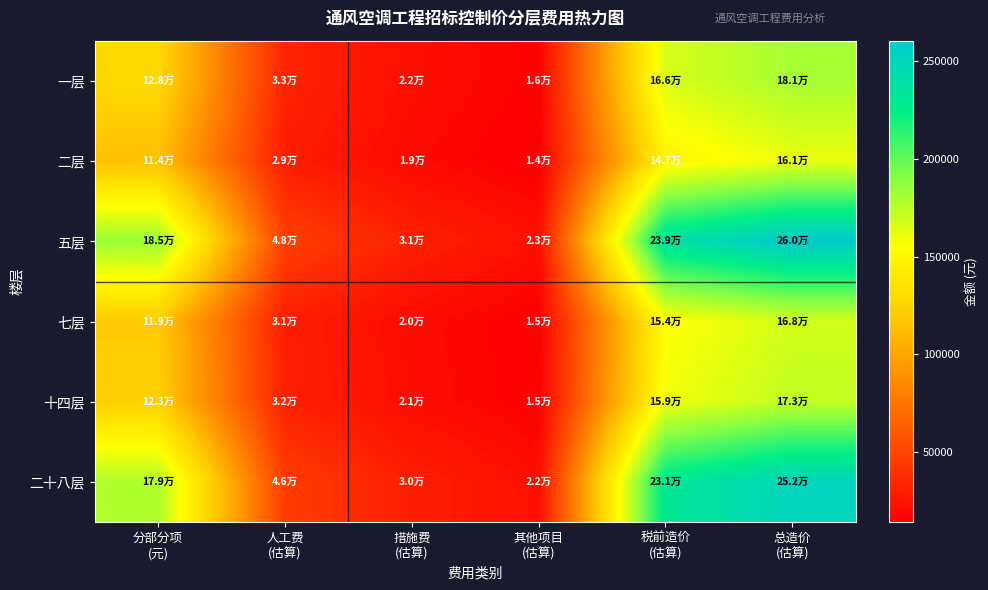

Which series has the widest spread of values?

五层